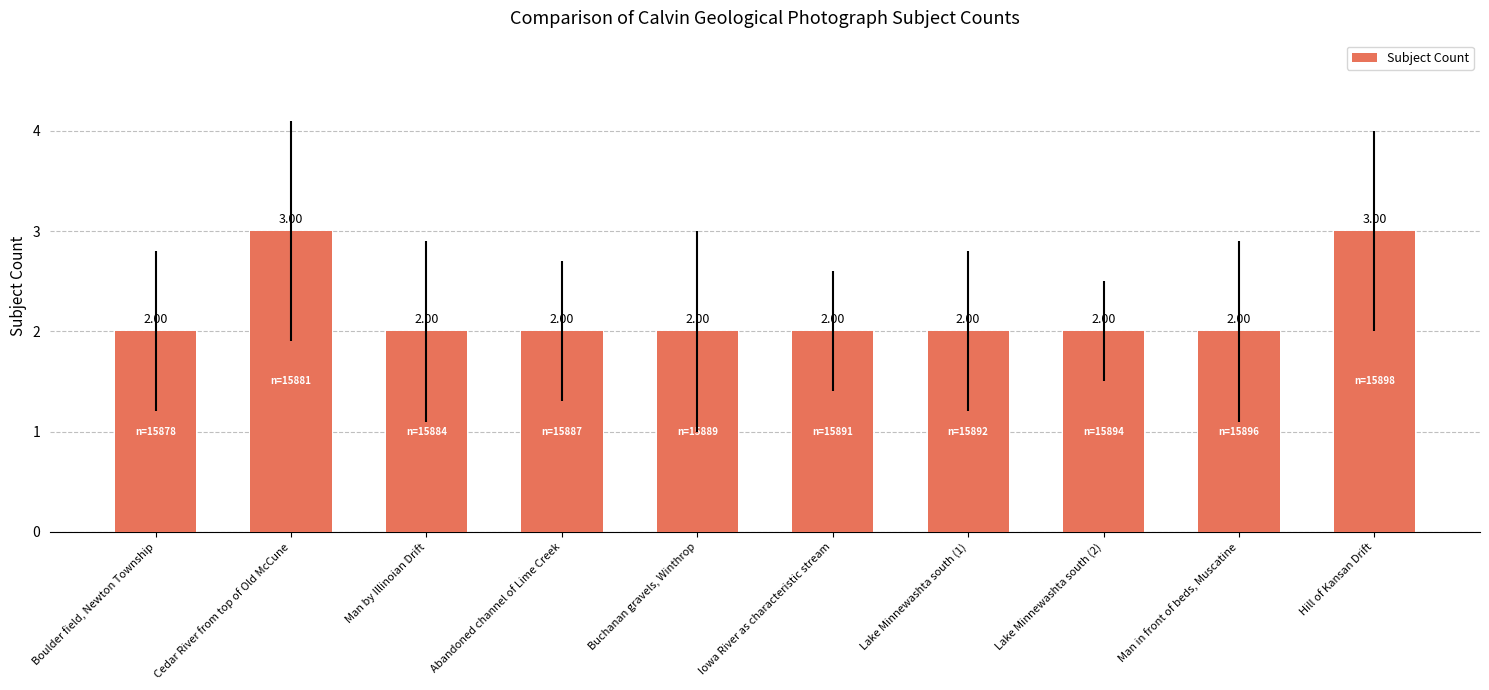

What is the value of the 7th bar from the left?

2